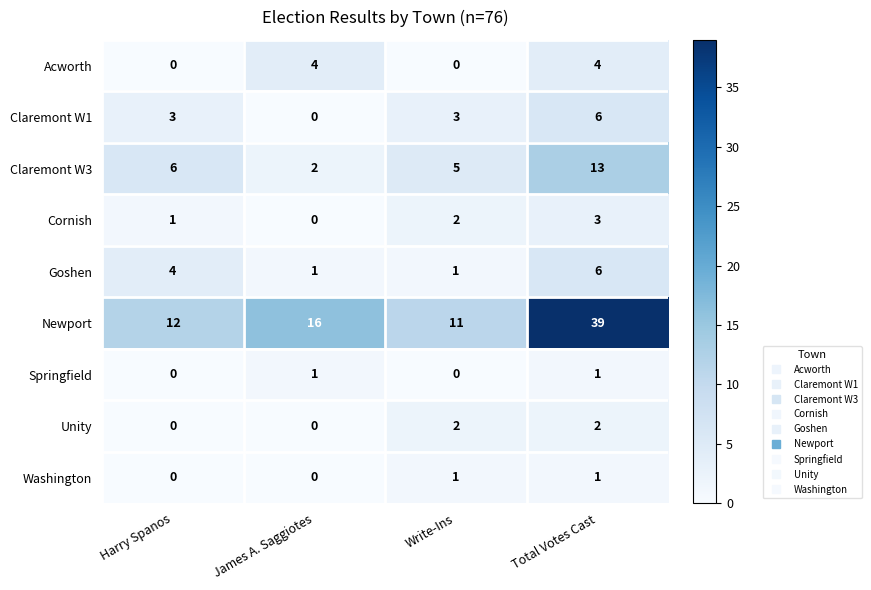

At which category is the sum across all series the highest?

Total Votes Cast